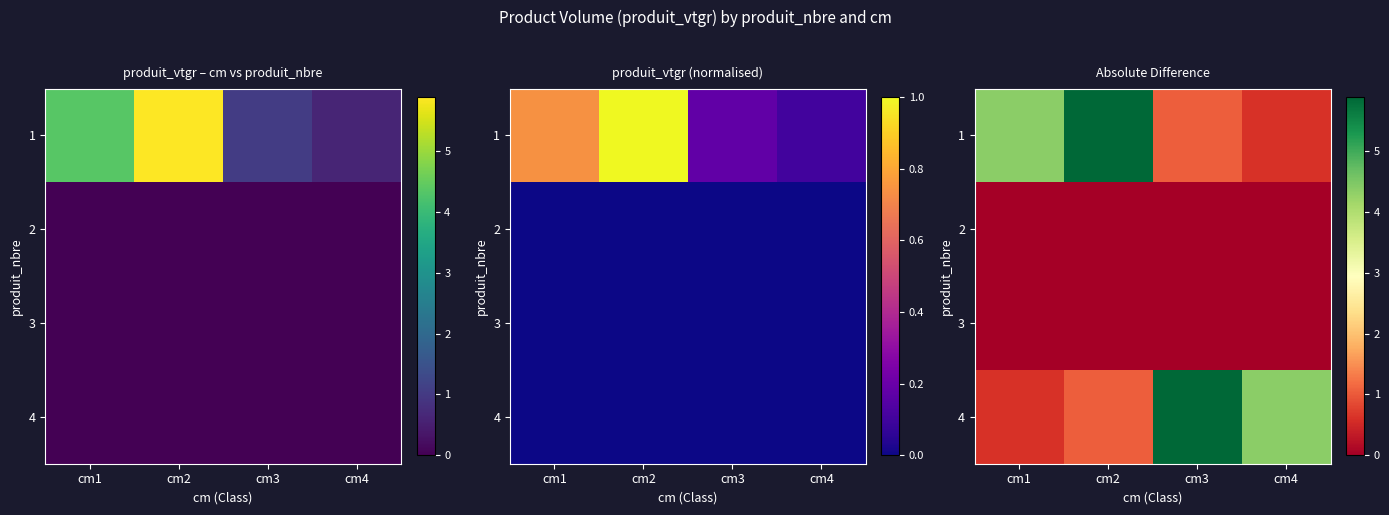

Which has a higher value, cm4 or cm2?

cm2